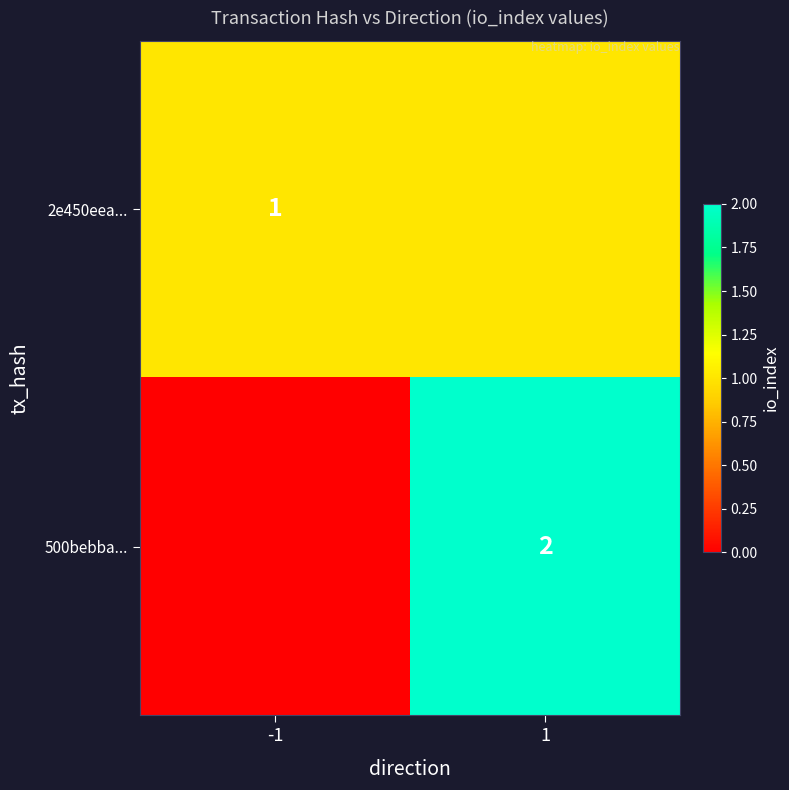

At which category is the sum across all series the highest?

1